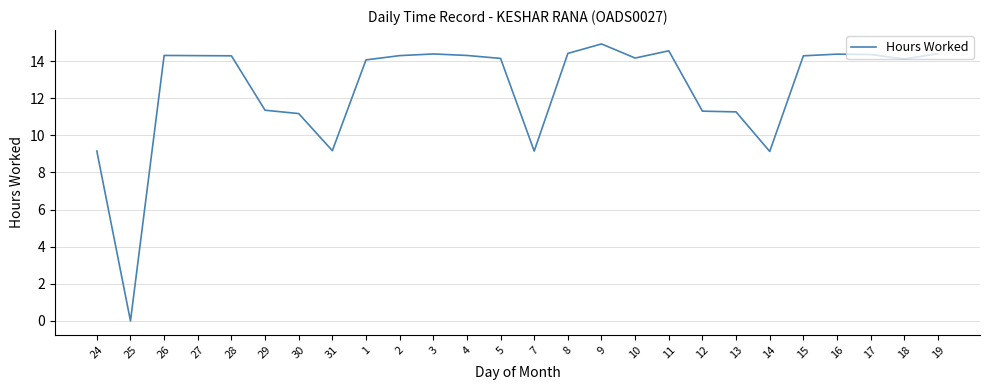

What is the maximum value shown in the chart?

14.9